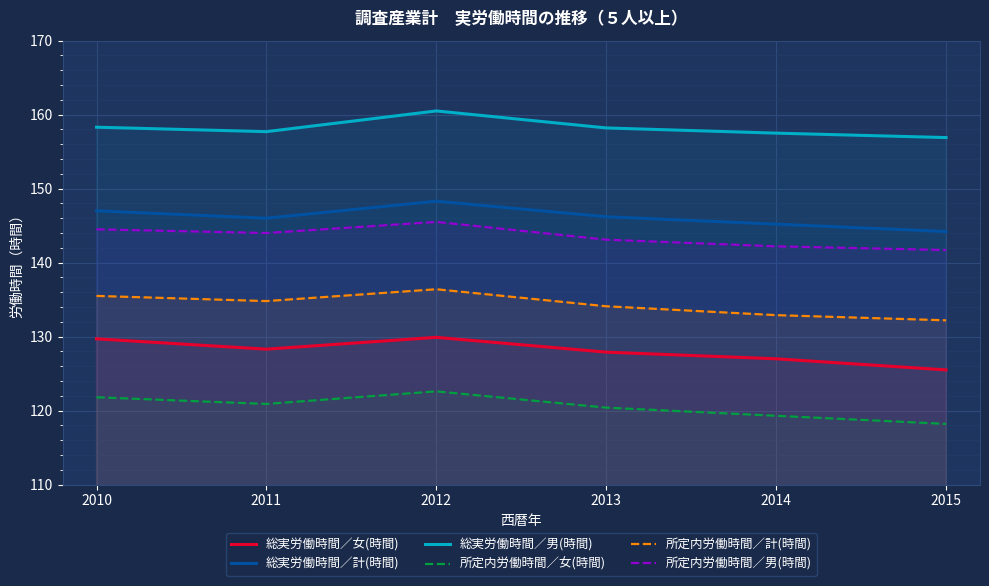

Where is 総実労働時間／女(時間) nearest to the value 127?

2014